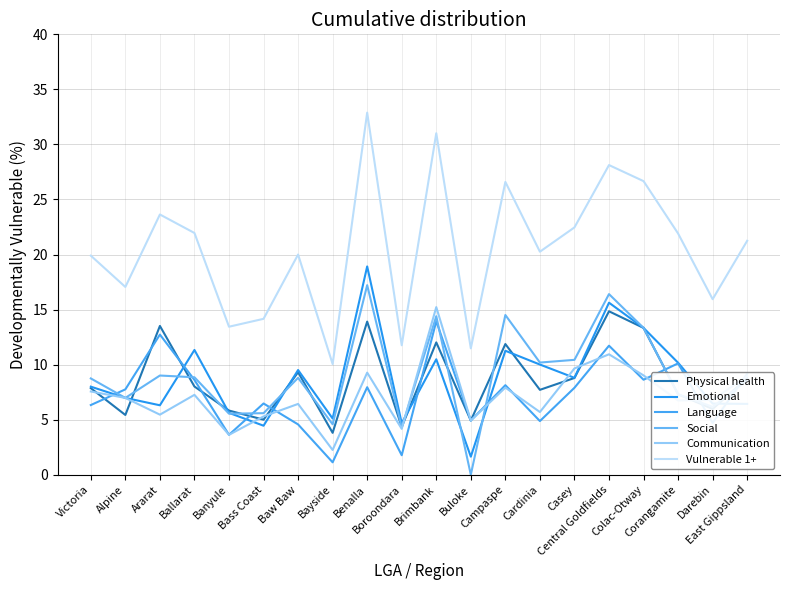

Which category has the highest value in the Communication series?

Brimbank